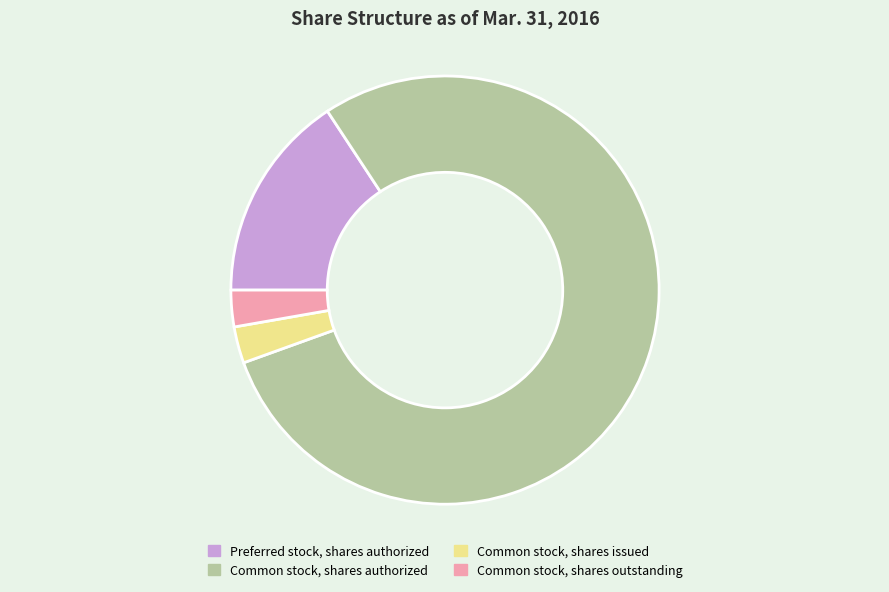

How many segments does this pie chart have?

4